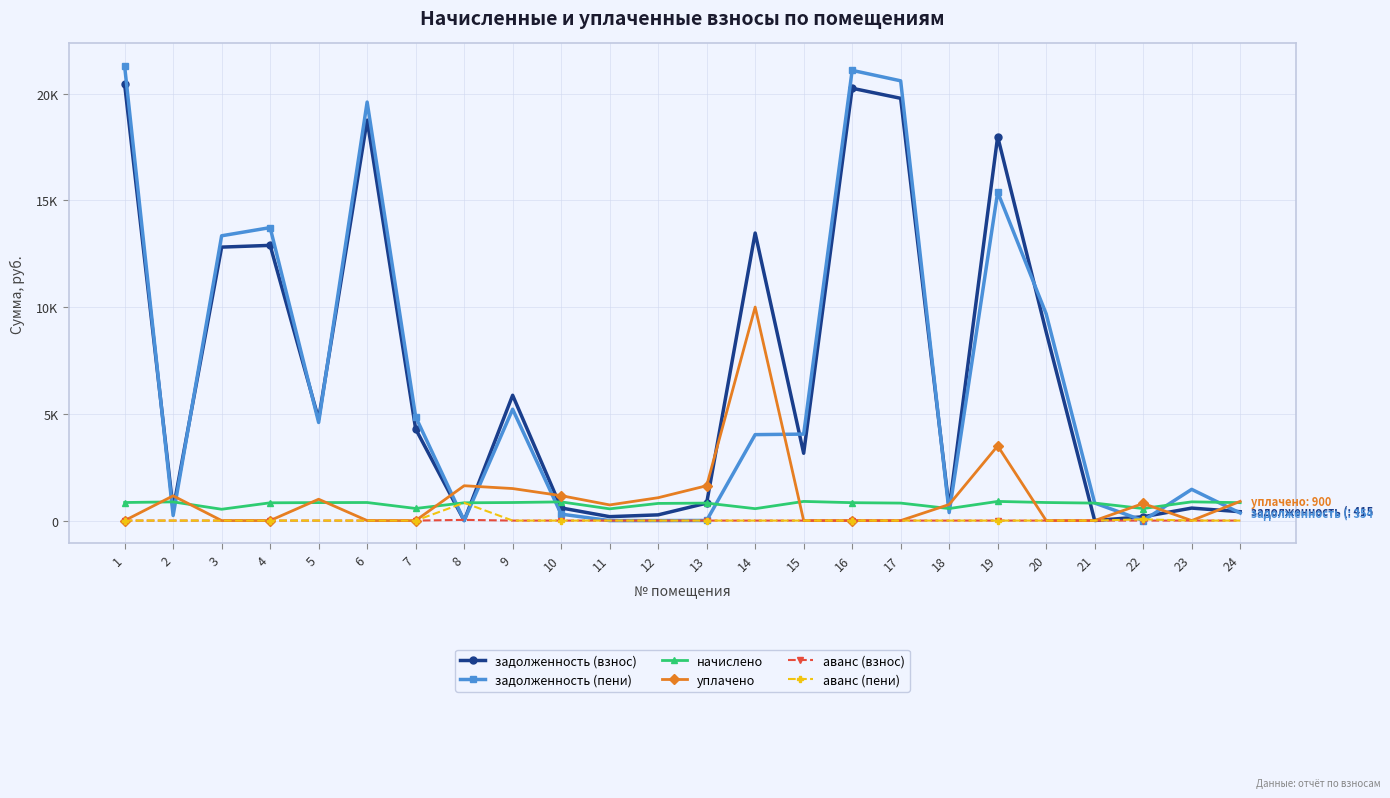

List the series in order of their peak value, highest first.

задолженность (пени), задолженность (взнос), уплачено, начислено, аванс (пени), аванс (взнос)